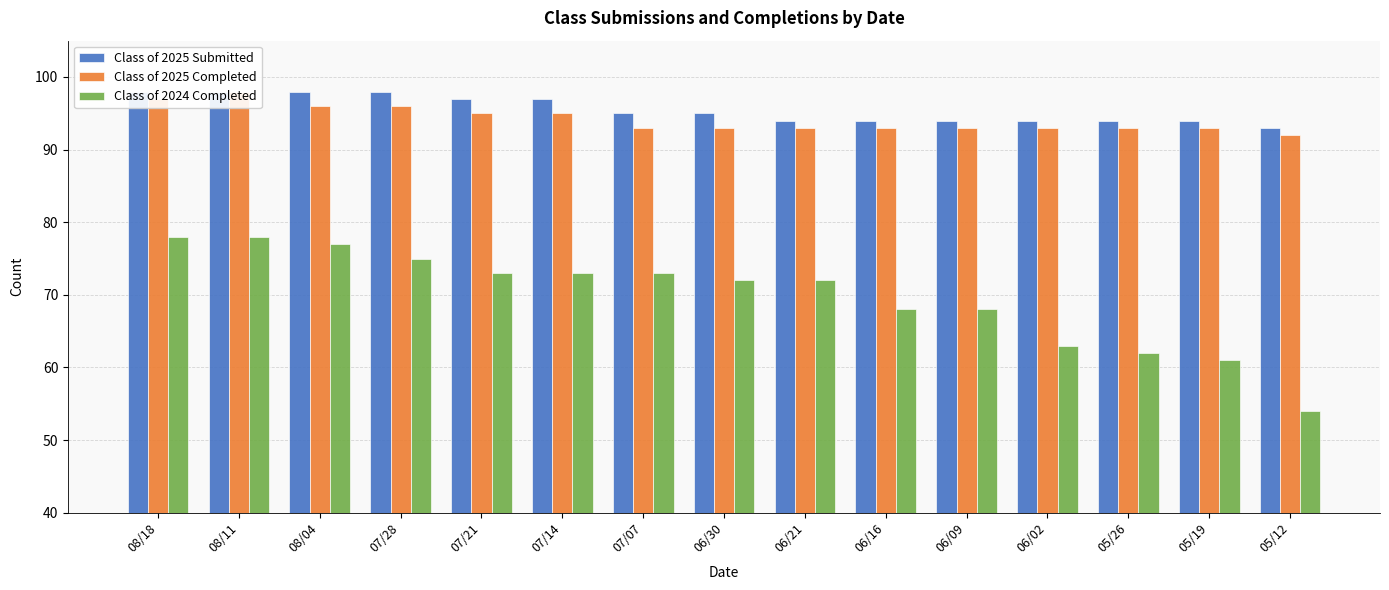

At which label is Class of 2024 Completed closest to 66?

06/16